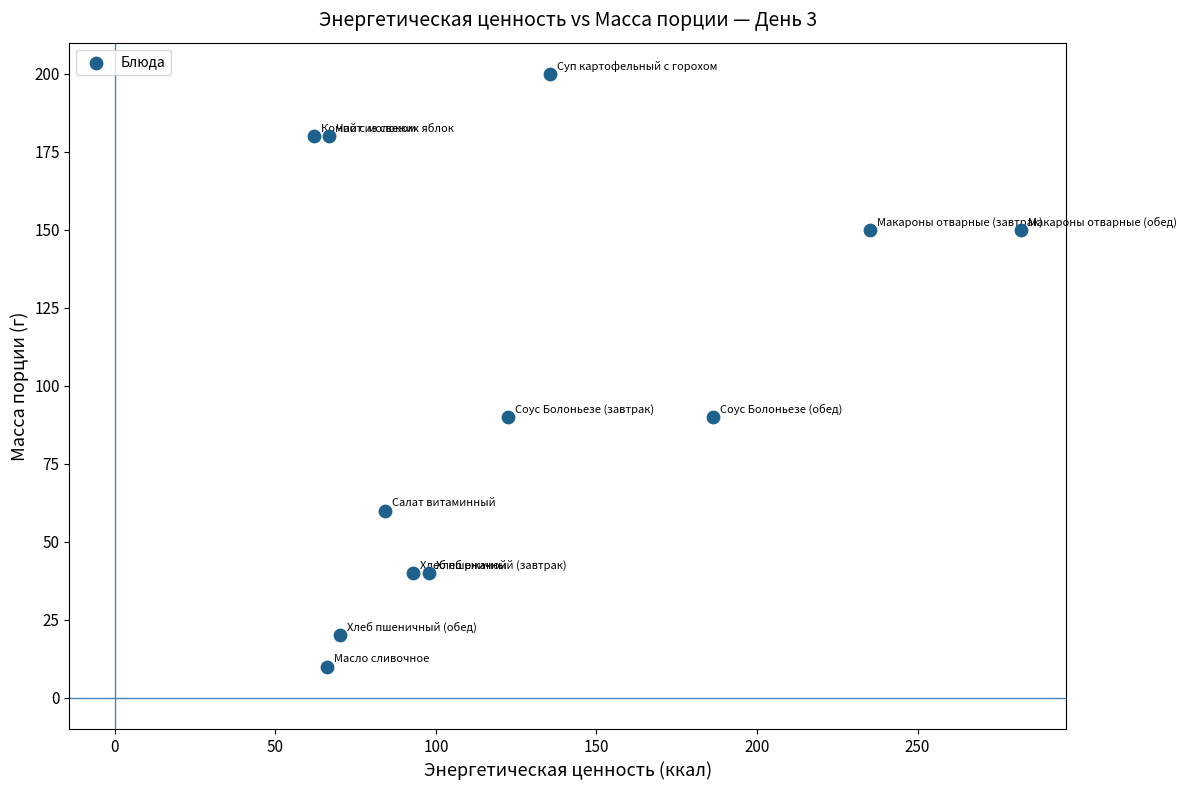

What is the range of Y values (max minus min)?

190